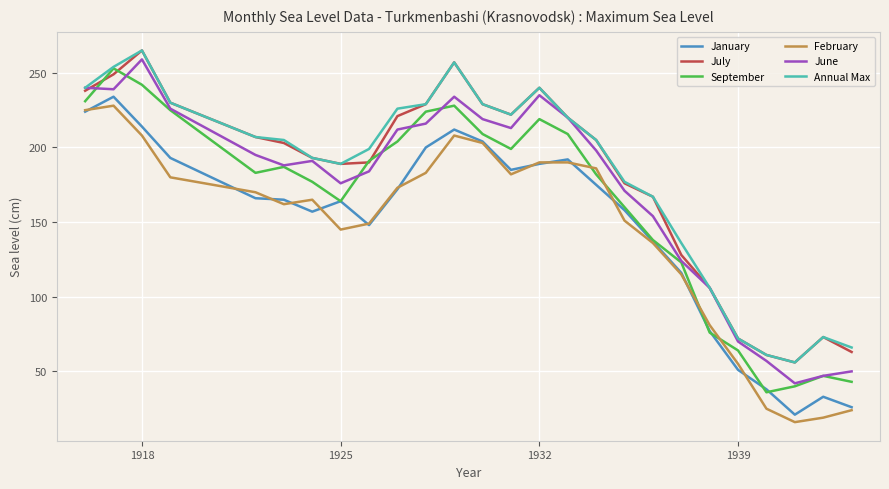

What is the lowest value of the February series?

16